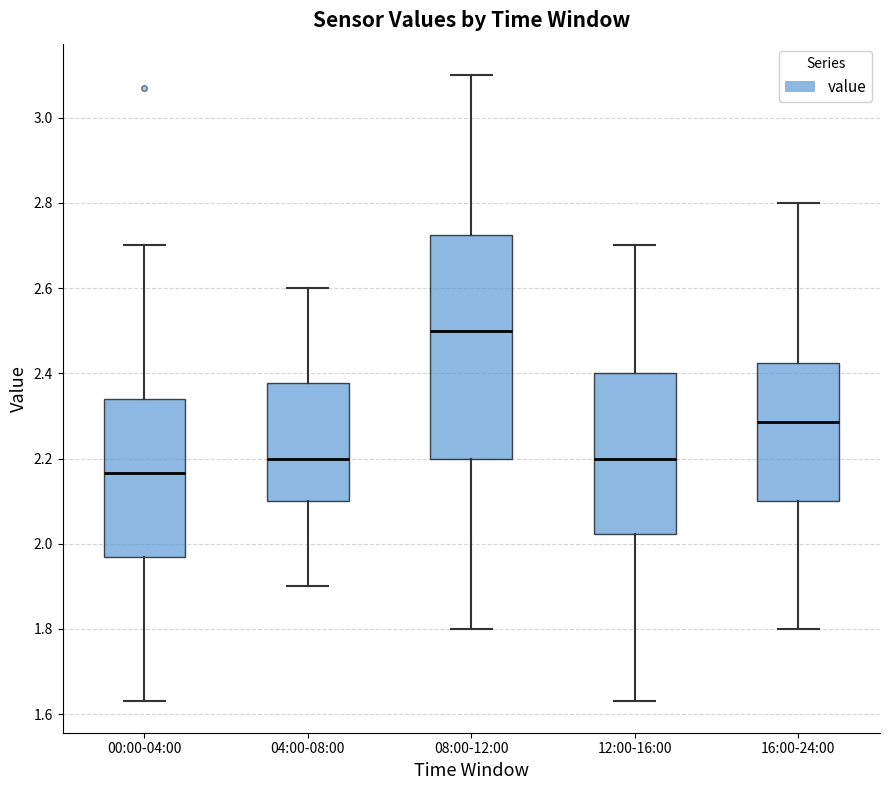

Comparing the boxes themselves (not the whiskers), which one is the tallest?

08:00-12:00